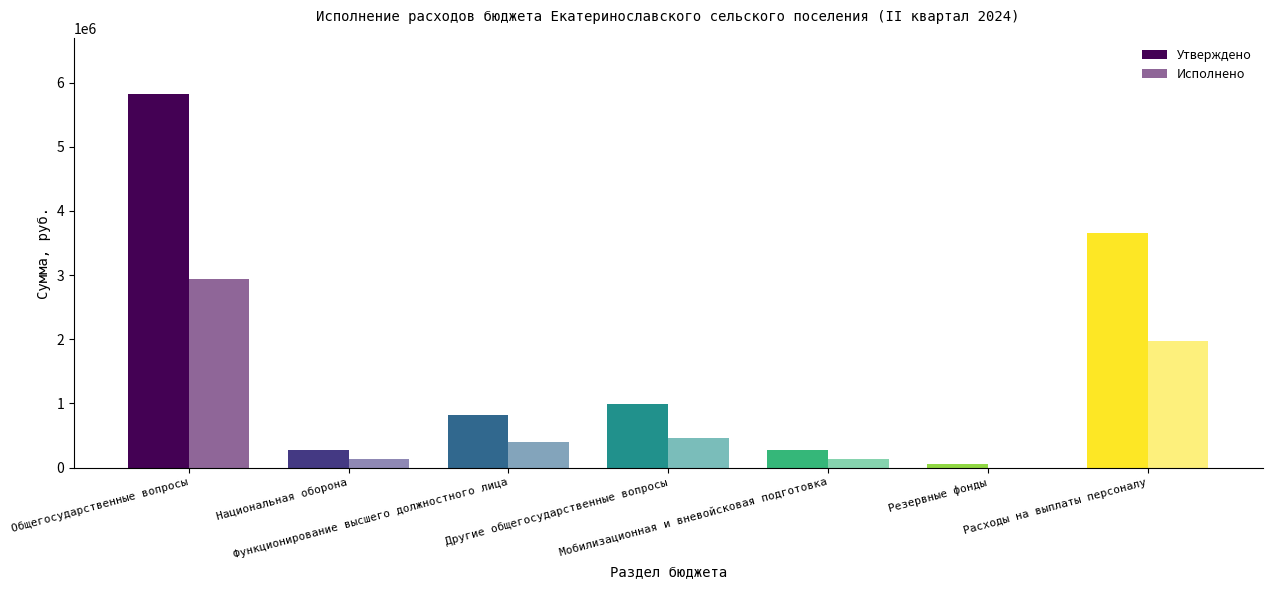

At which label is Исполнено closest to 1470878?

Расходы на выплаты персоналу